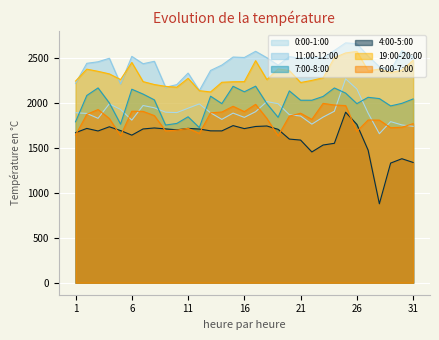

What is the value of the 19:00-20:00 point at the 26th from the left?

2573.1